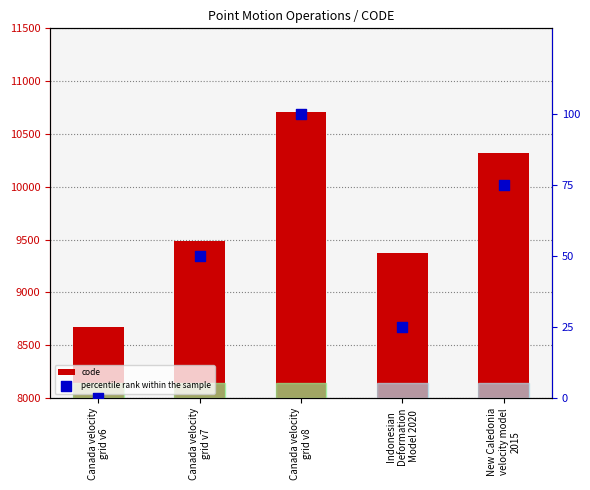

Is the value of percentile rank within the sample at Canada velocity
grid v6 greater than the value of code at Canada velocity
grid v6?

No